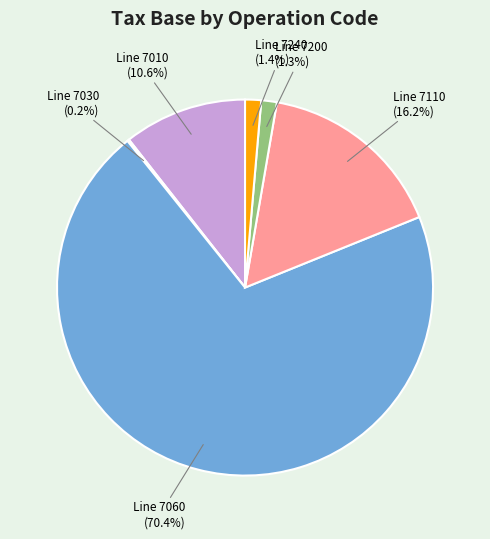

What is the largest slice in the pie chart?

Line 7060